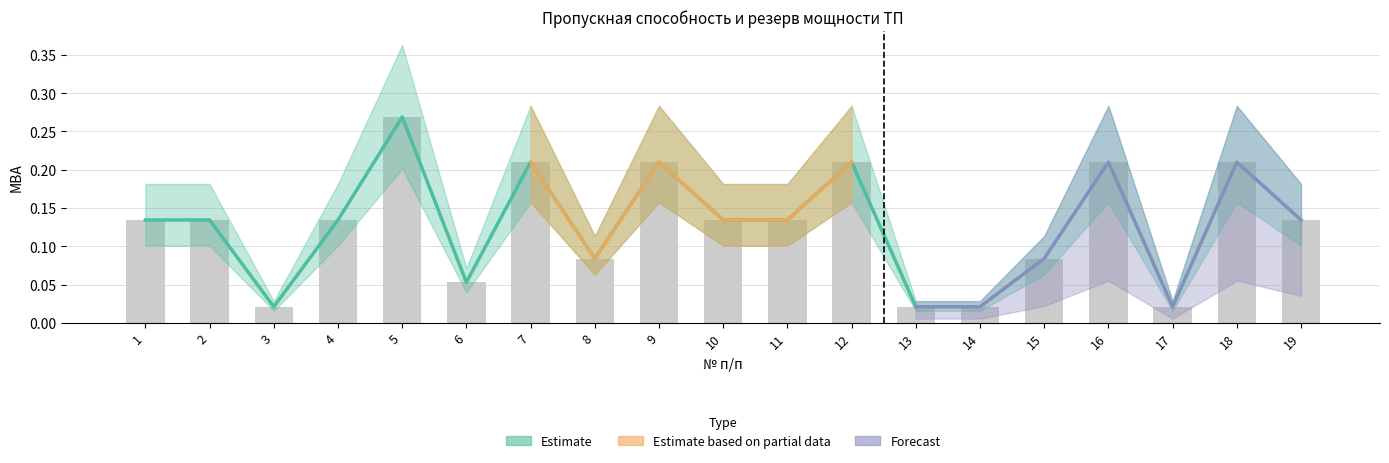

The value of Текущий резерв мощности at 18 is 0.3. True or false?

False